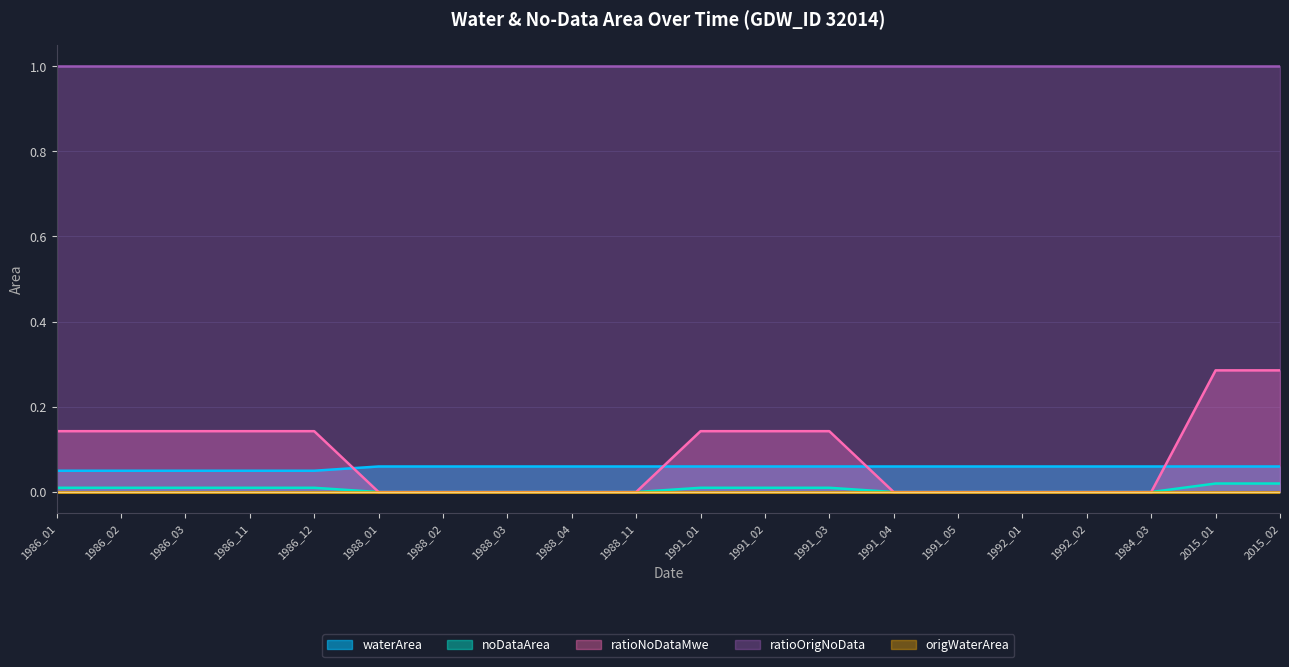

What is the label of the 20th point from the left?

2015_02